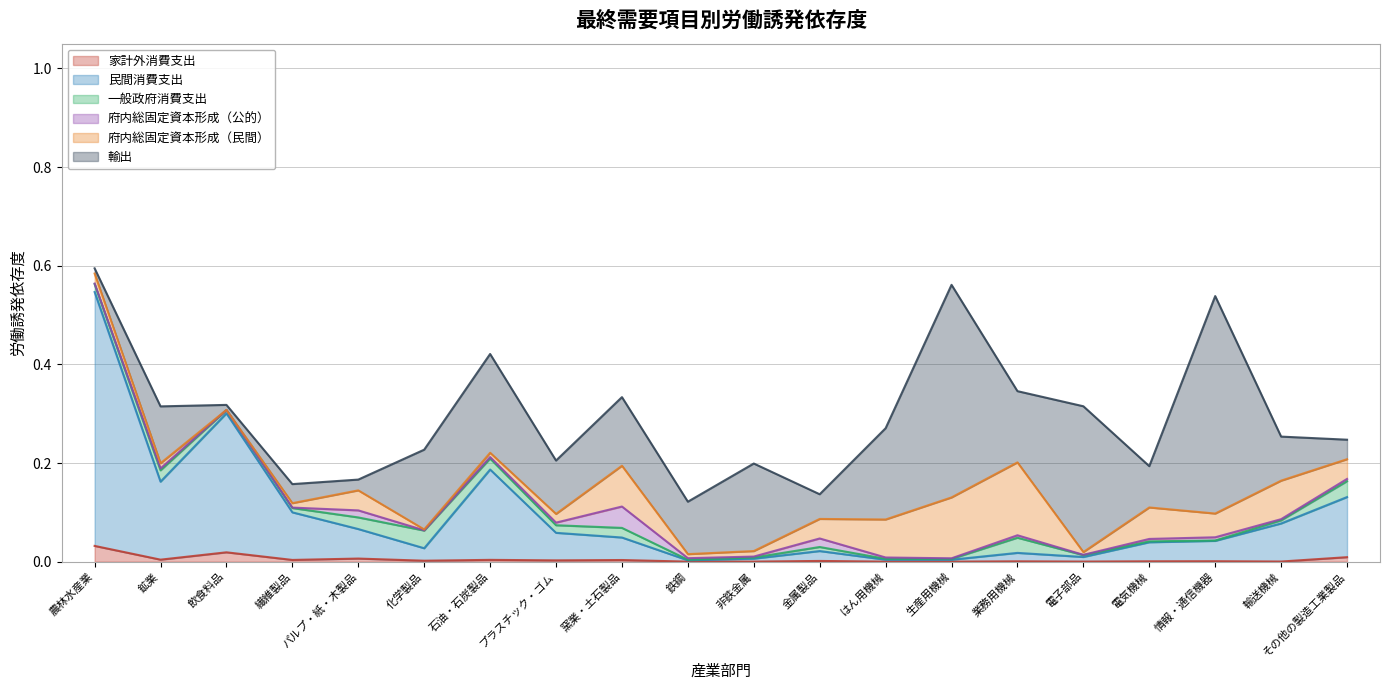

Rank the categories by 府内総固定資本形成（公的） value from lowest to highest.

飲食料品, 化学製品, 電子部品, 繊維製品, 農林水産業, 生産用機械, 非鉄金属, 輸送機械, はん用機械, 石油・石炭製品, 鉄鋼, 鉱業, その他の製造工業製品, 電気機械, 業務用機械, プラスチック・ゴム, 情報・通信機器, パルプ・紙・木製品, 金属製品, 窯業・土石製品